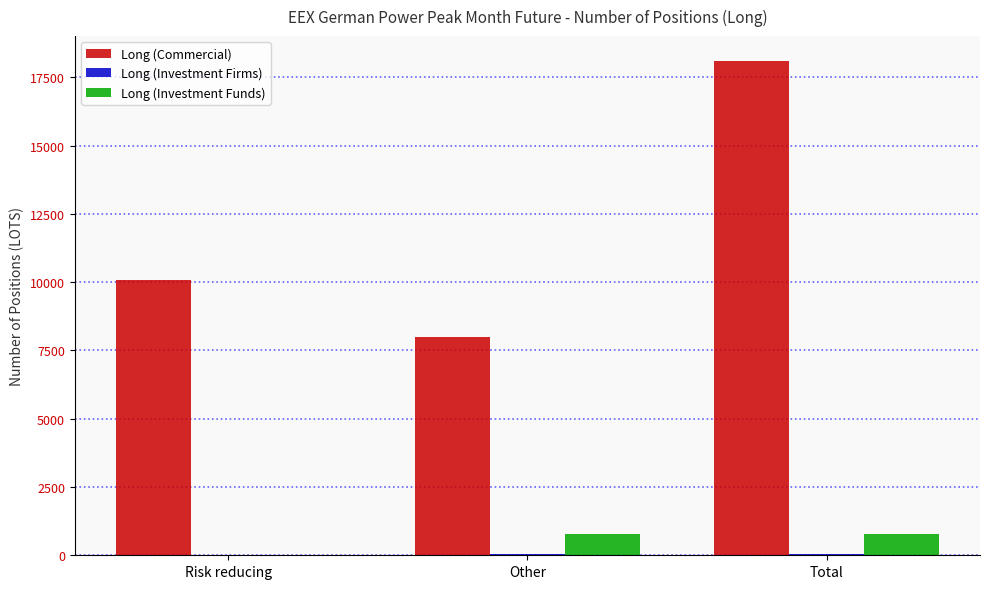

At which category does the chart reach its peak across all series?

Total